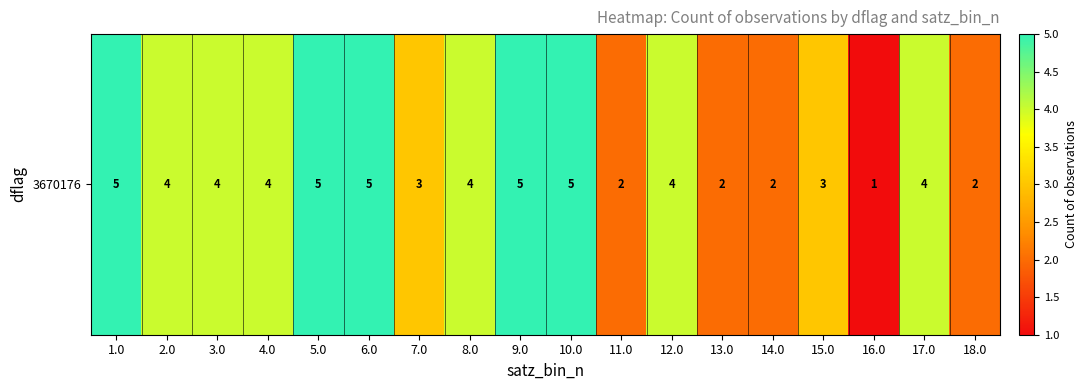

Which category has the lowest value across all series?

16.0